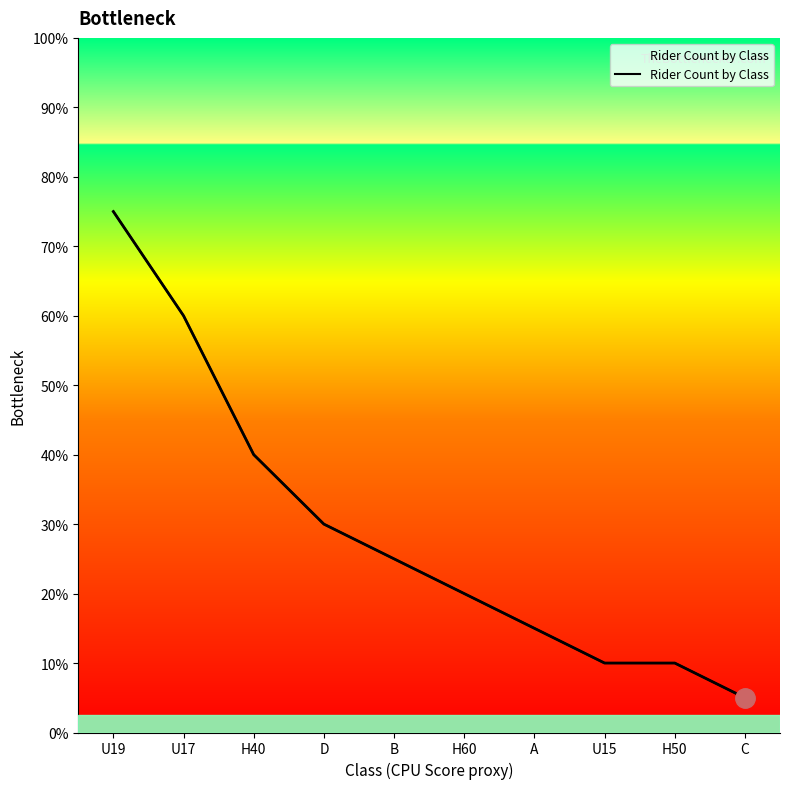

List the labels in order of value, smallest first.

C, U15, H50, A, H60, B, D, H40, U17, U19